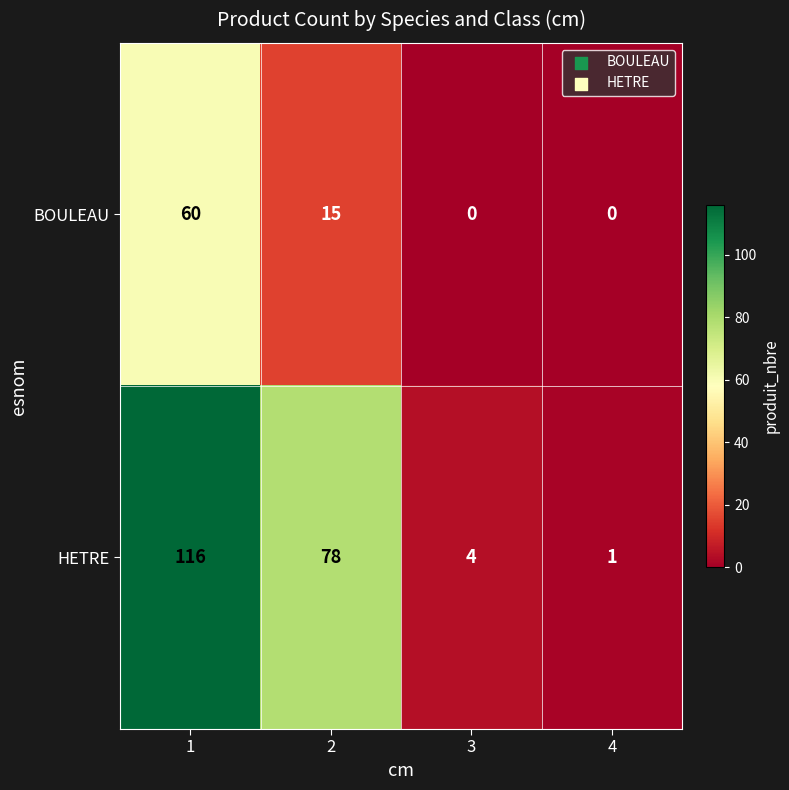

Which series changed the most between 2 and 3?

HETRE